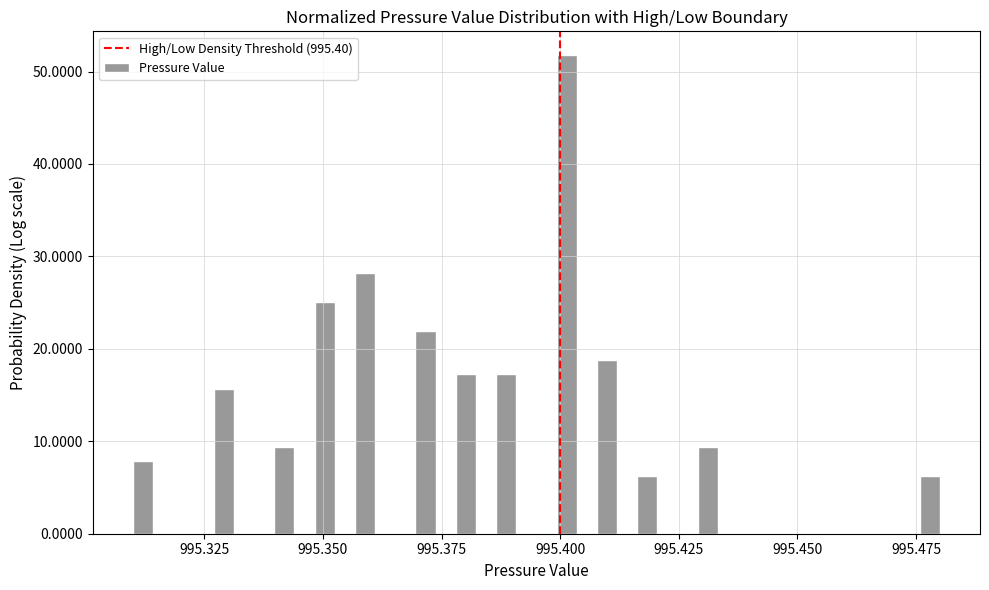

Read against the x-axis, roughly where is the centre of the tallest bar?

995.400